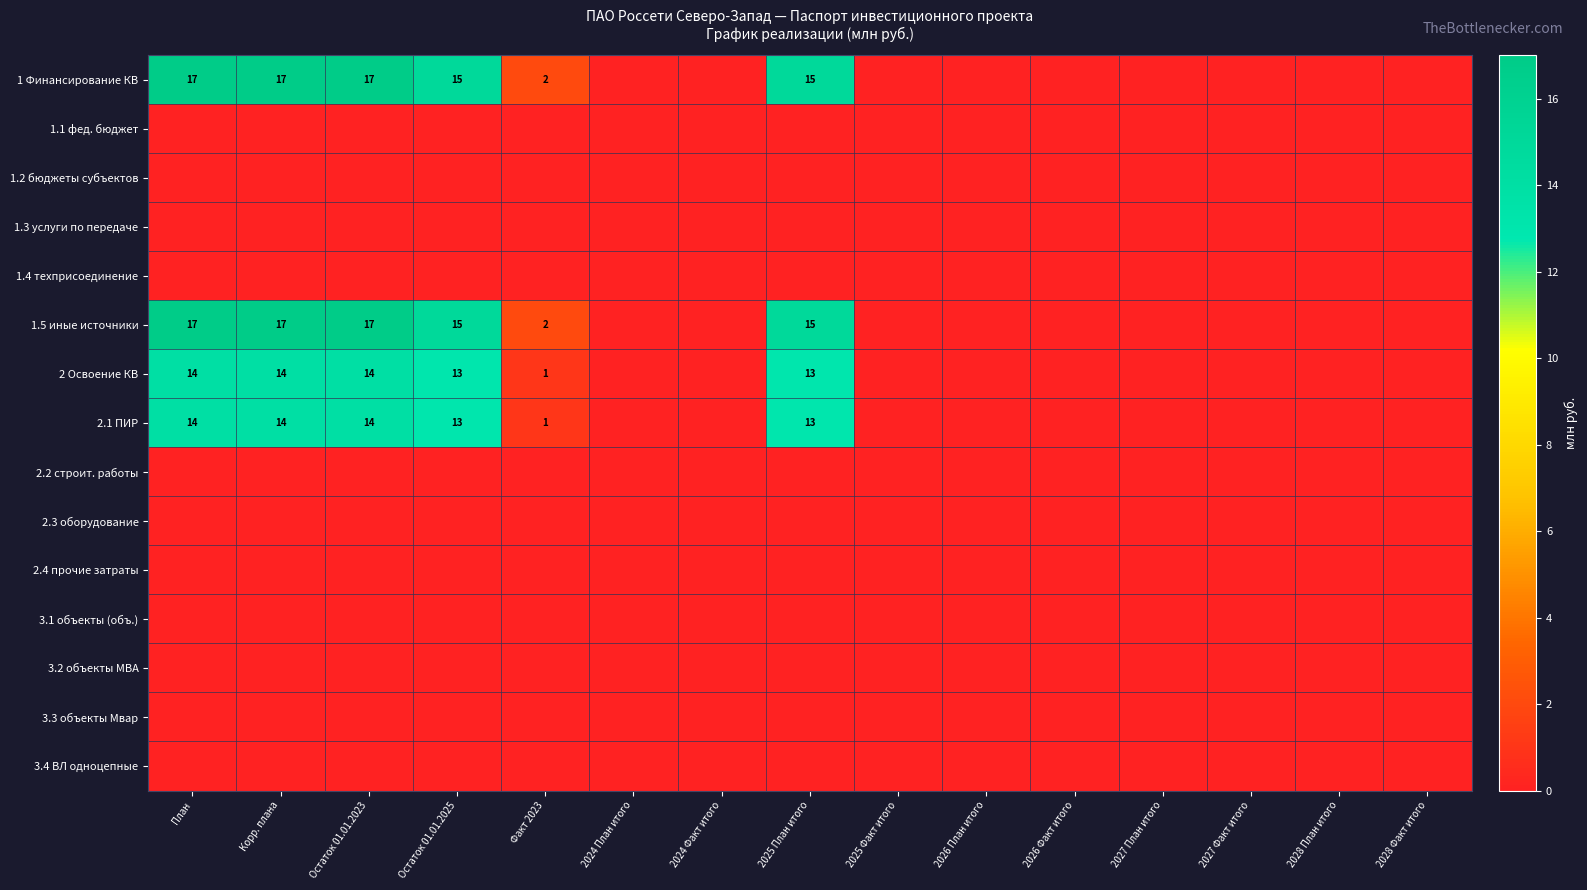

At how many categories does at least one series exceed 12?

5